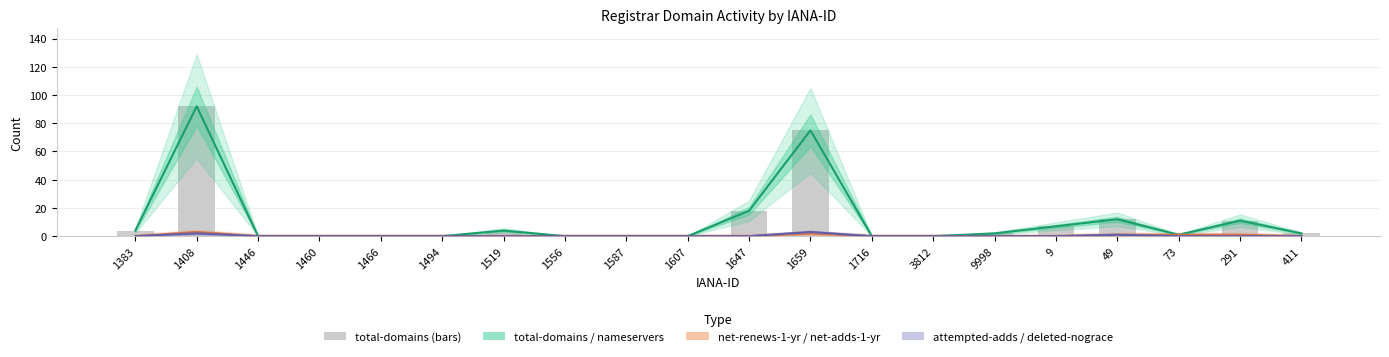

Rank the categories by value from lowest to highest.

1446, 1460, 1466, 1494, 1556, 1587, 1607, 1716, 3812, 73, 9998, 411, 1383, 1519, 9, 291, 49, 1647, 1659, 1408